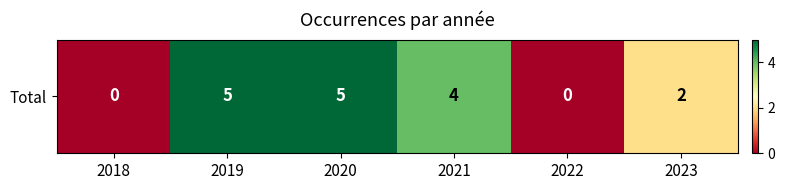

At which label does the data first exceed 4?

2019